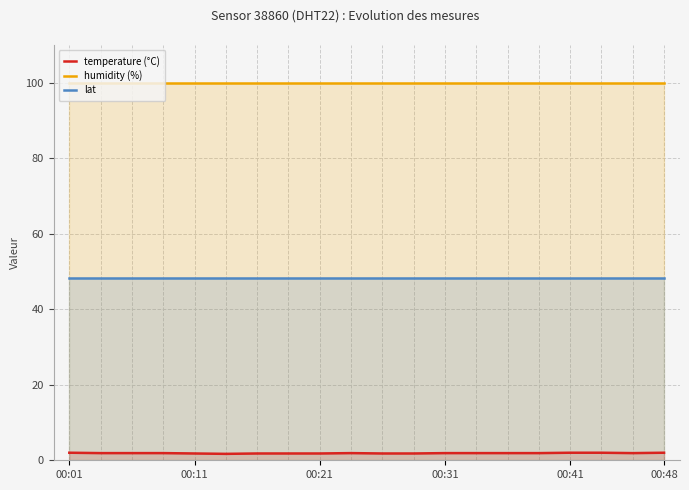

Read the temperature (°C) value at 17.

2.0